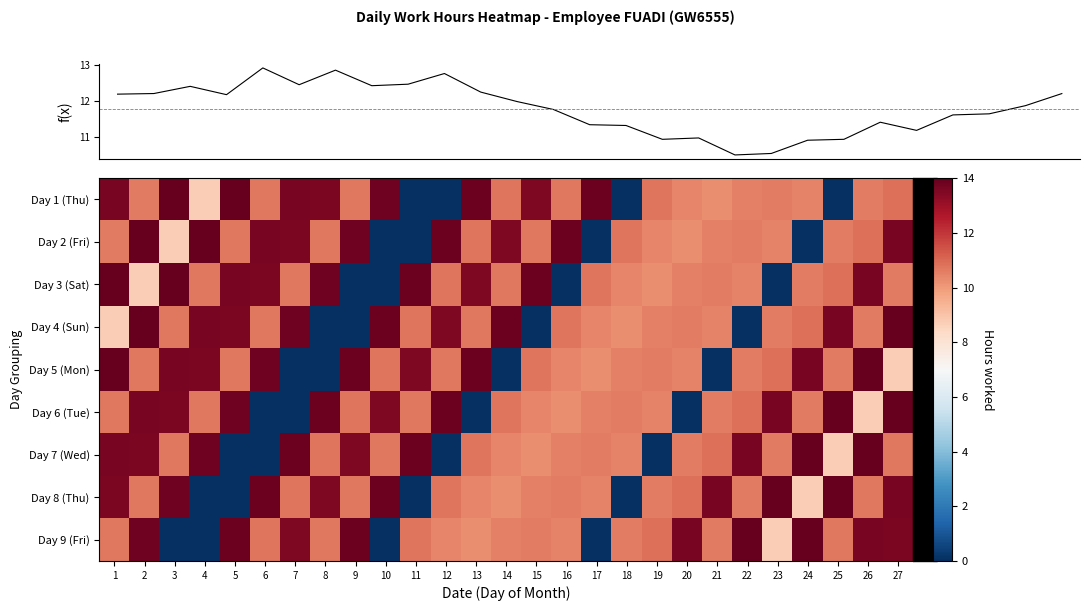

How many data points does each series have?

27